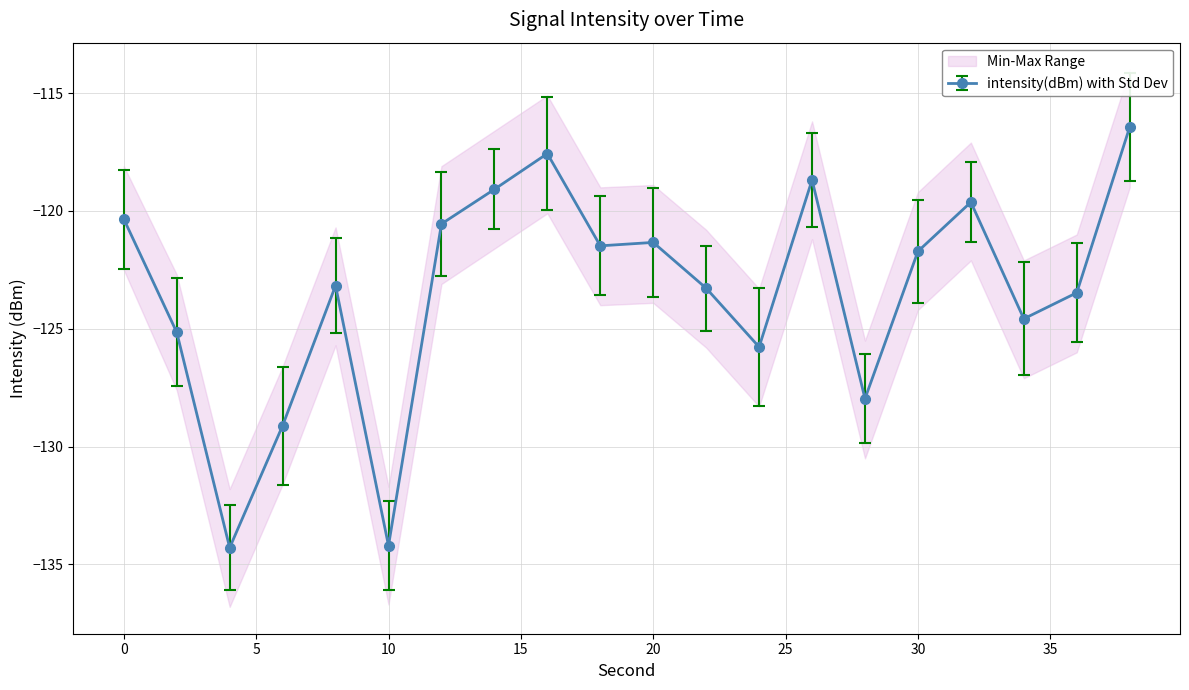

What is the average value?

-123.4